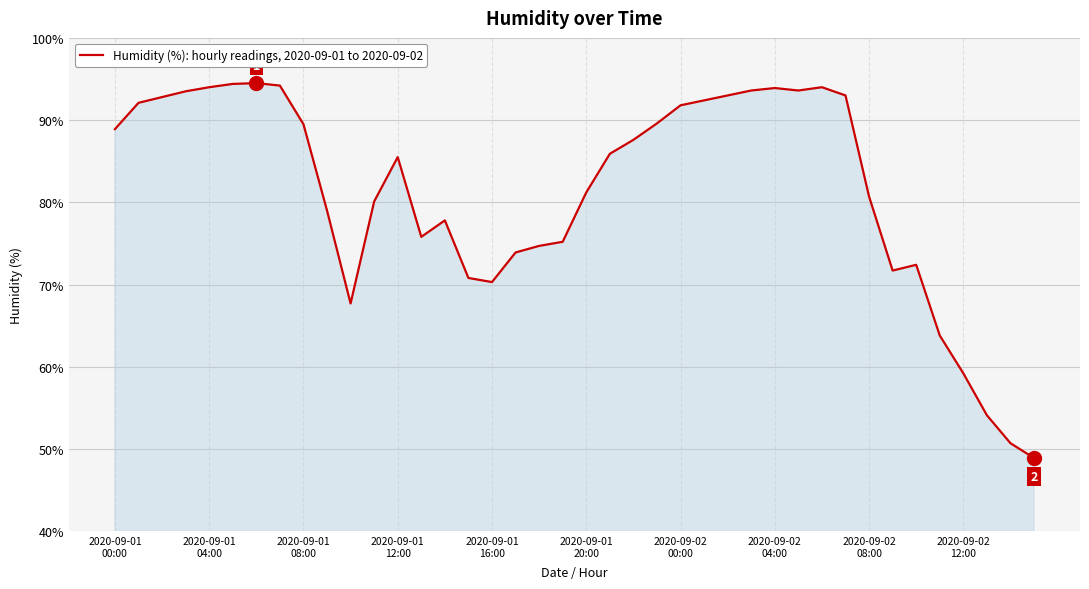

What is the minimum value shown in the chart?

48.9